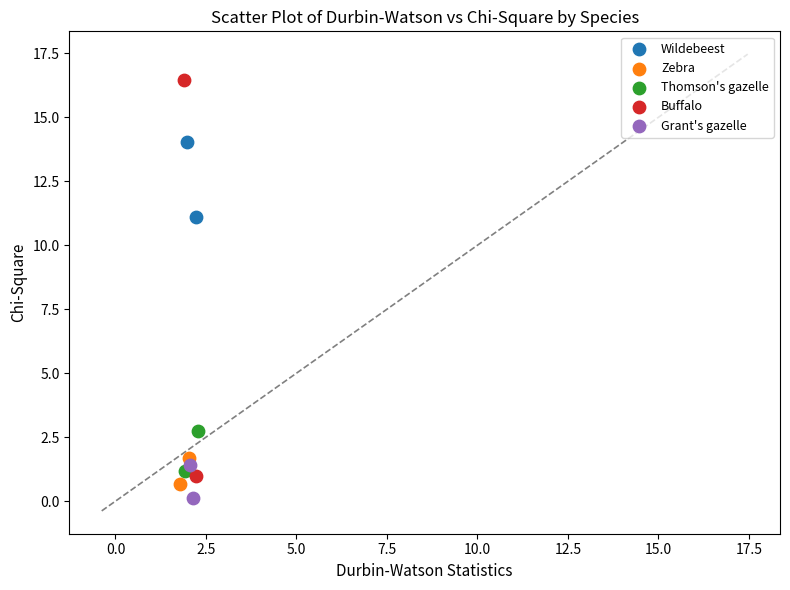

Which series reaches the minimum Y coordinate?

Grant's gazelle